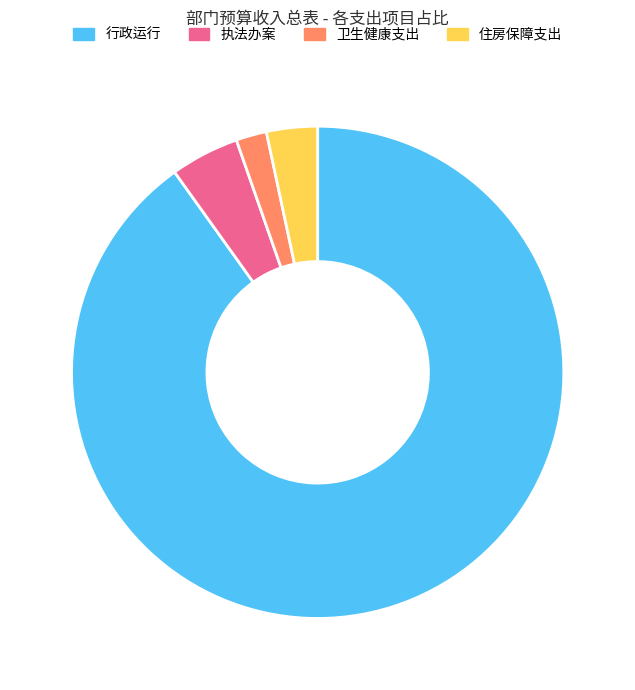

Is there a majority slice in this chart?

Yes